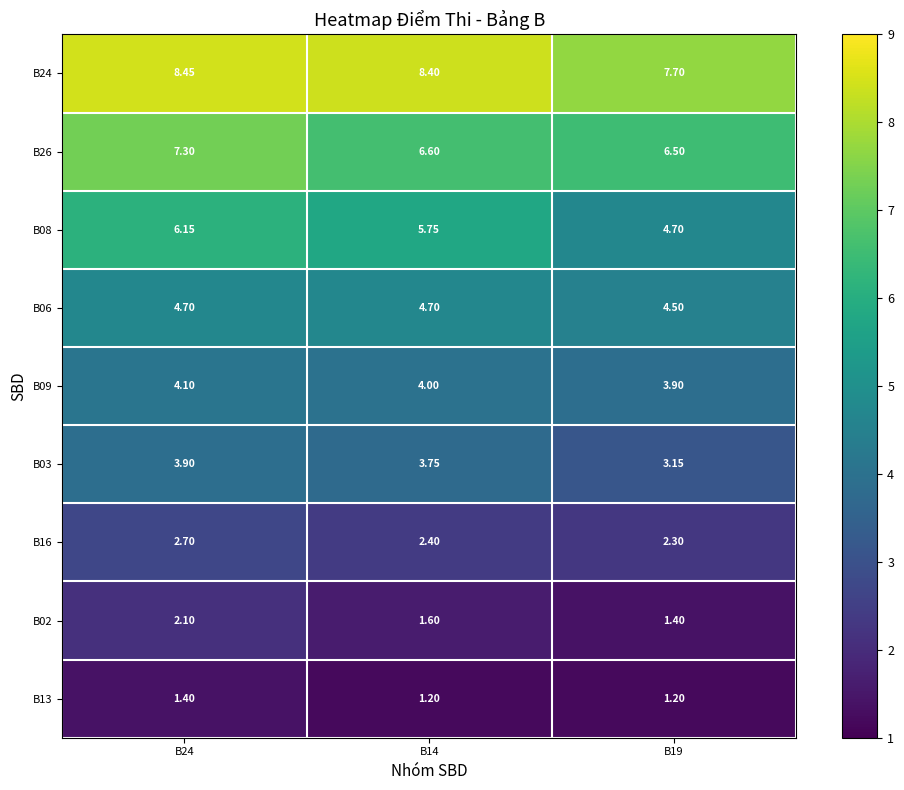

What is the spread (max minus min) of values at B19?

6.5